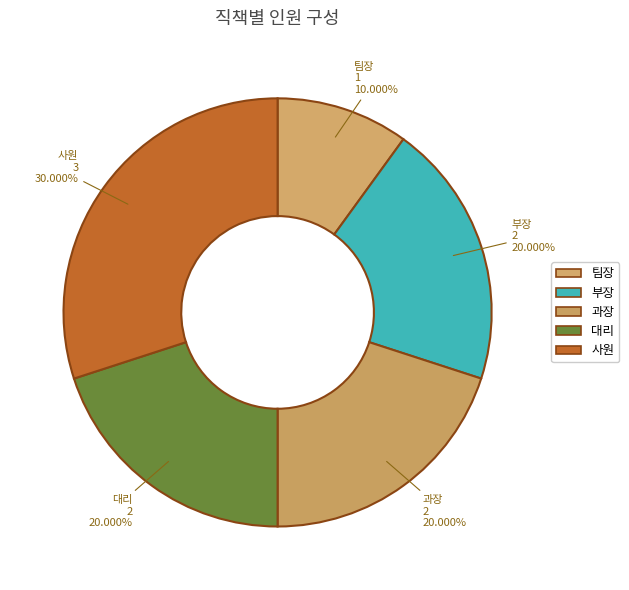

To the nearest percent, what is the difference between the 사원 and 과장 slice percentages?

10%